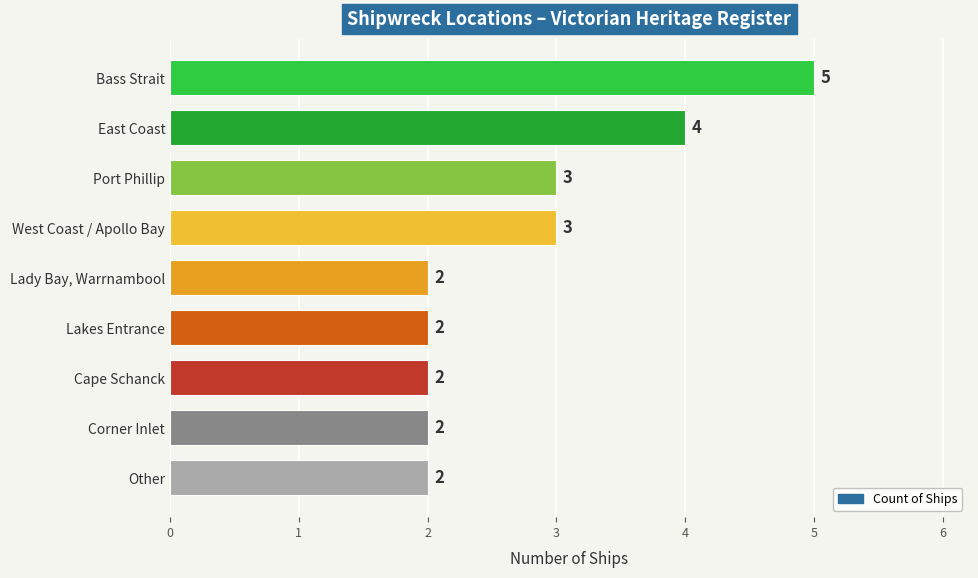

Approximately how many times larger is the value at East Coast compared to Port Phillip?

1.3